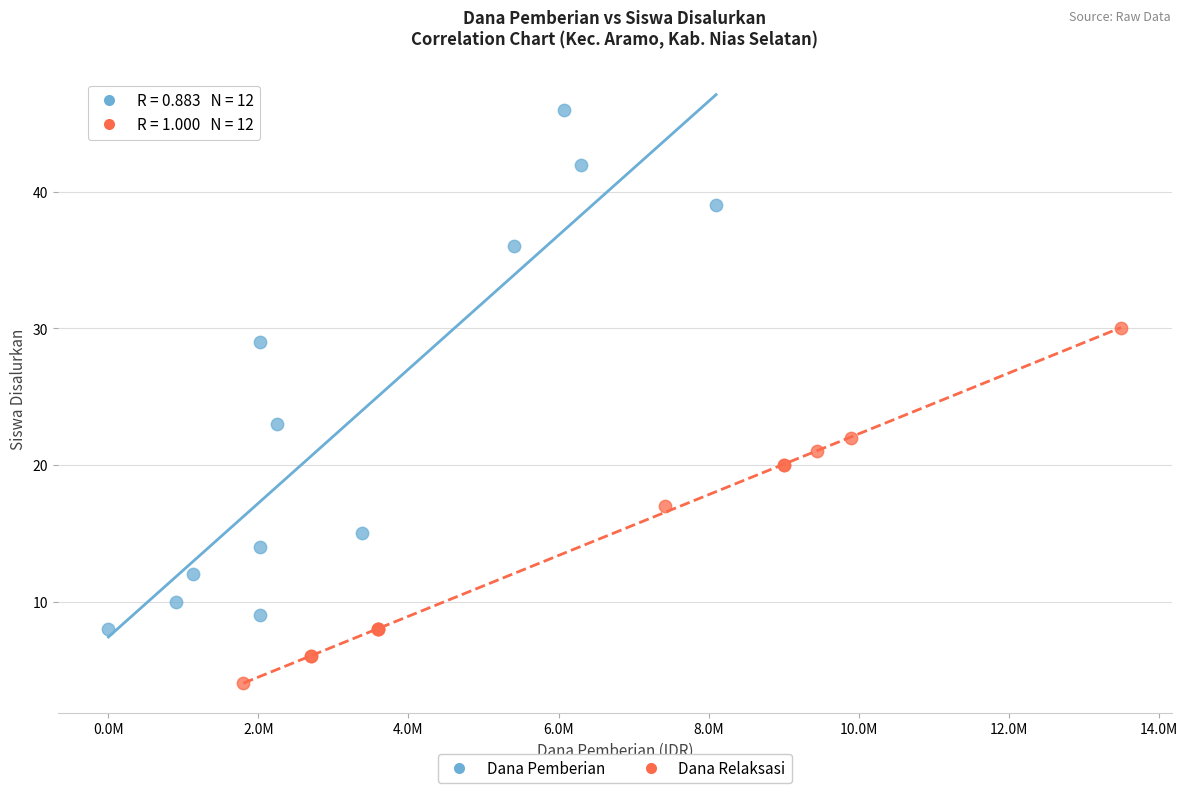

Which series contains the lowest Y value?

Dana Relaksasi